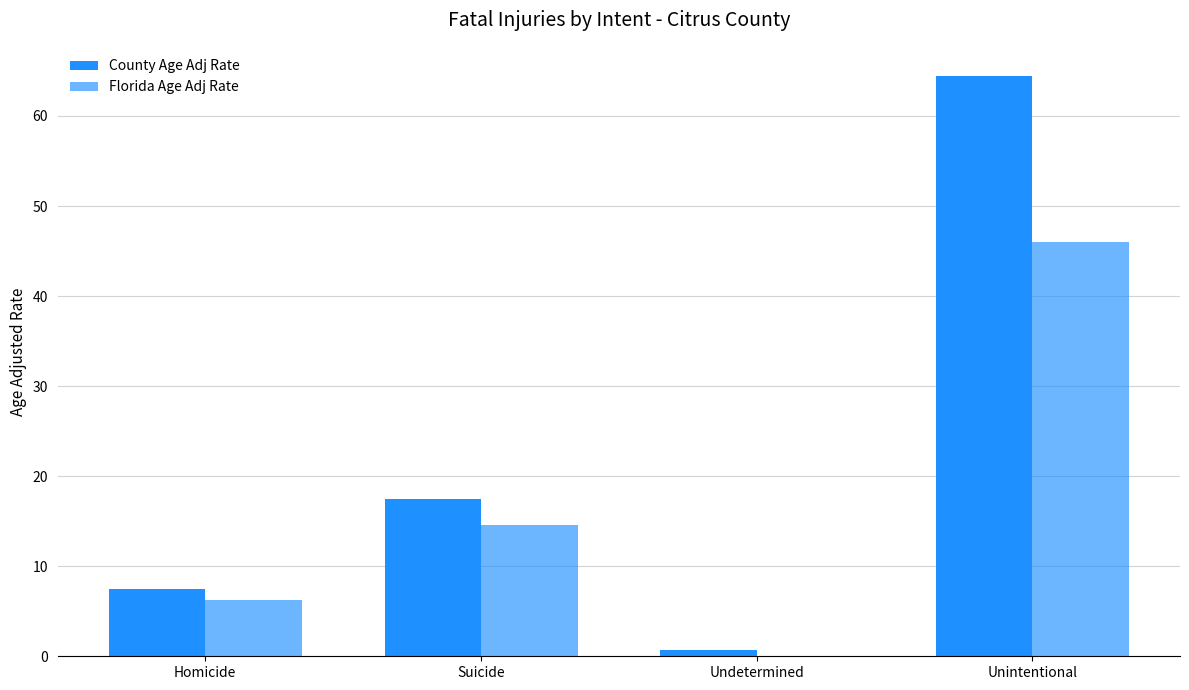

Count the number of categories in the chart.

4